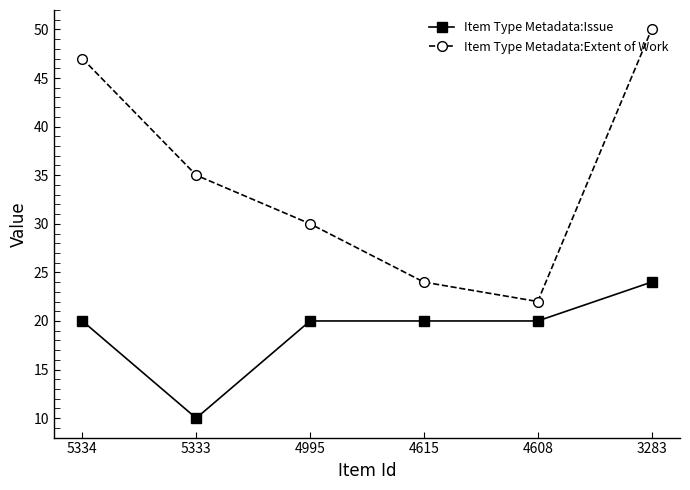

How many lines are shown in the chart?

2